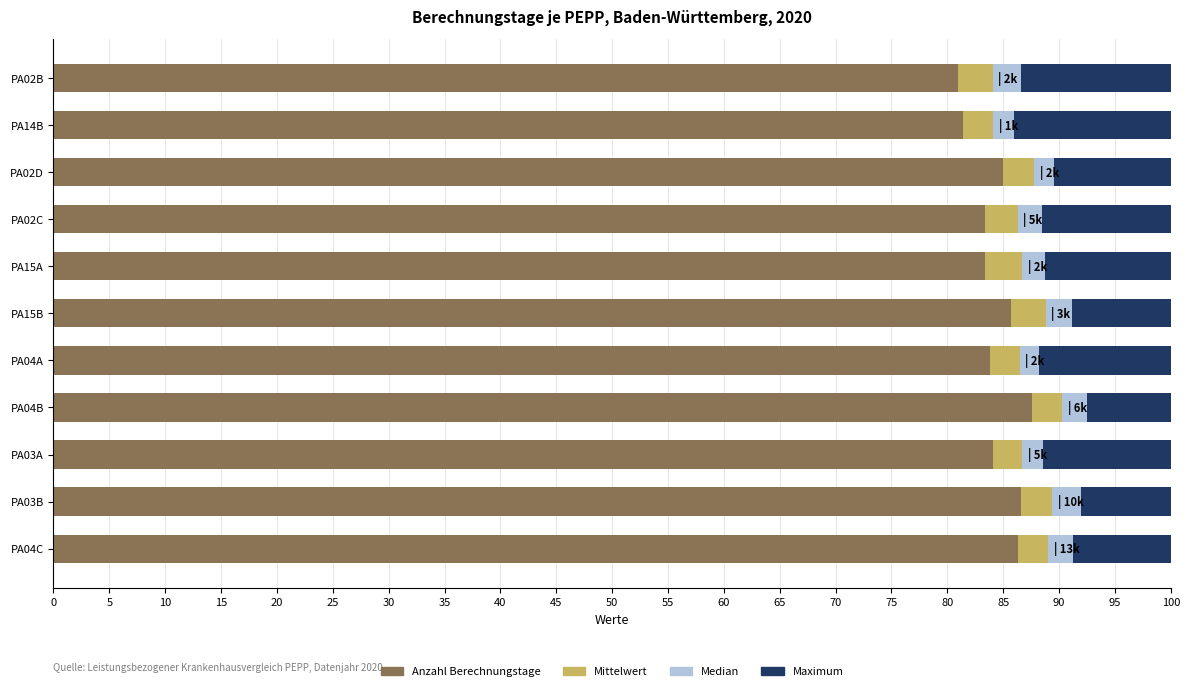

What is the maximum value for Anzahl Berechnungstage?

87.6